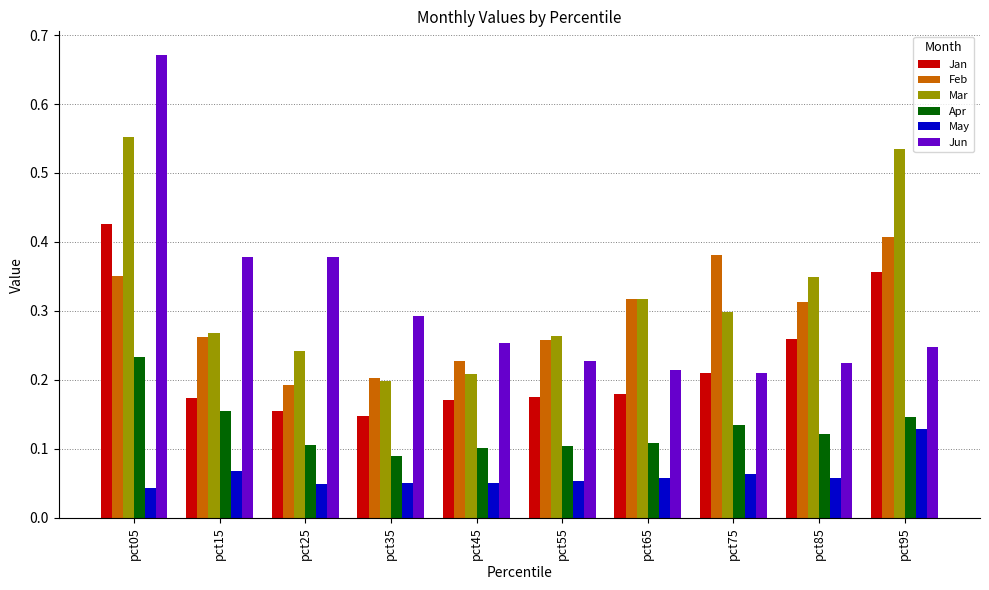

Which label corresponds to the smallest value in the chart?

pct05